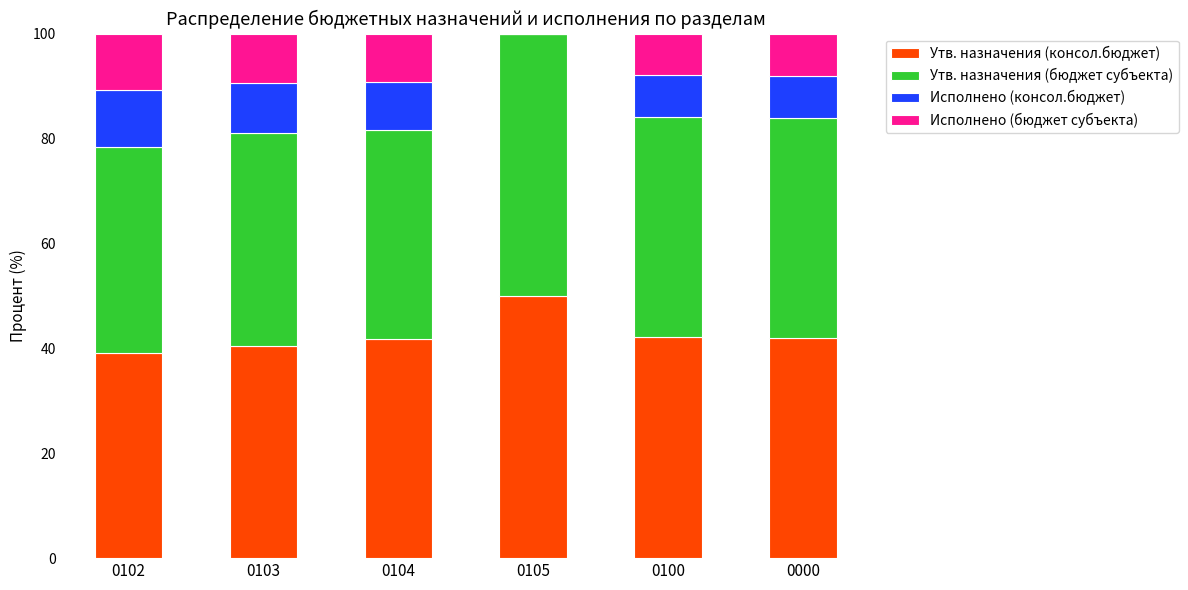

What is the maximum value for Утв. назначения (консол.бюджет)?

50.0